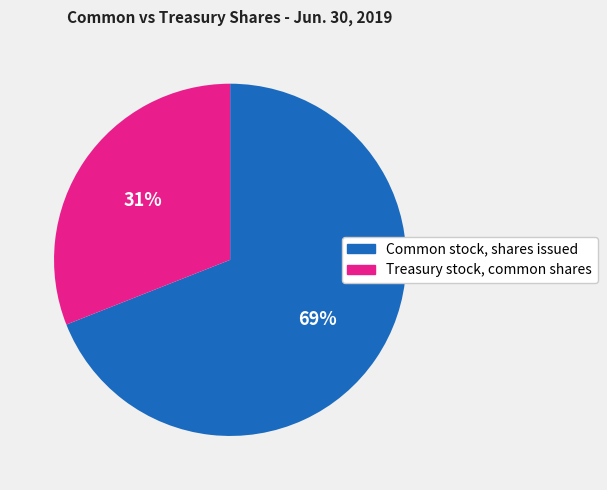

Is the sum of Common stock, shares issued and Treasury stock, common shares greater than half?

Yes